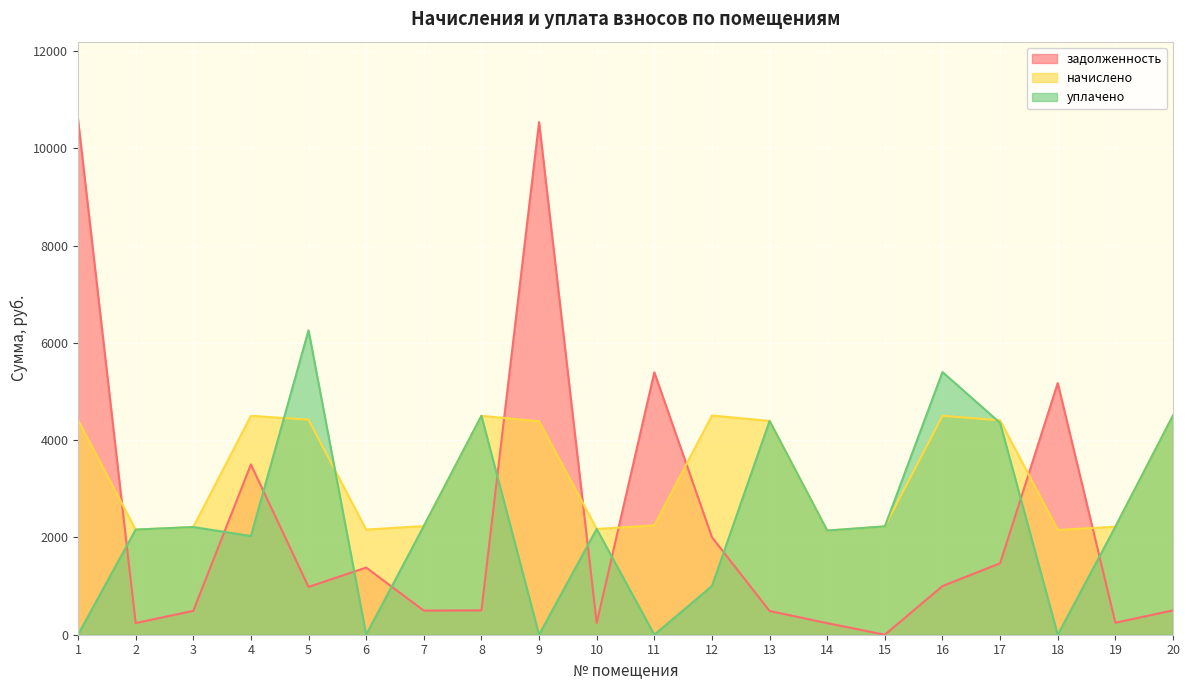

What is the difference between the highest and lowest values at 16?

4399.4